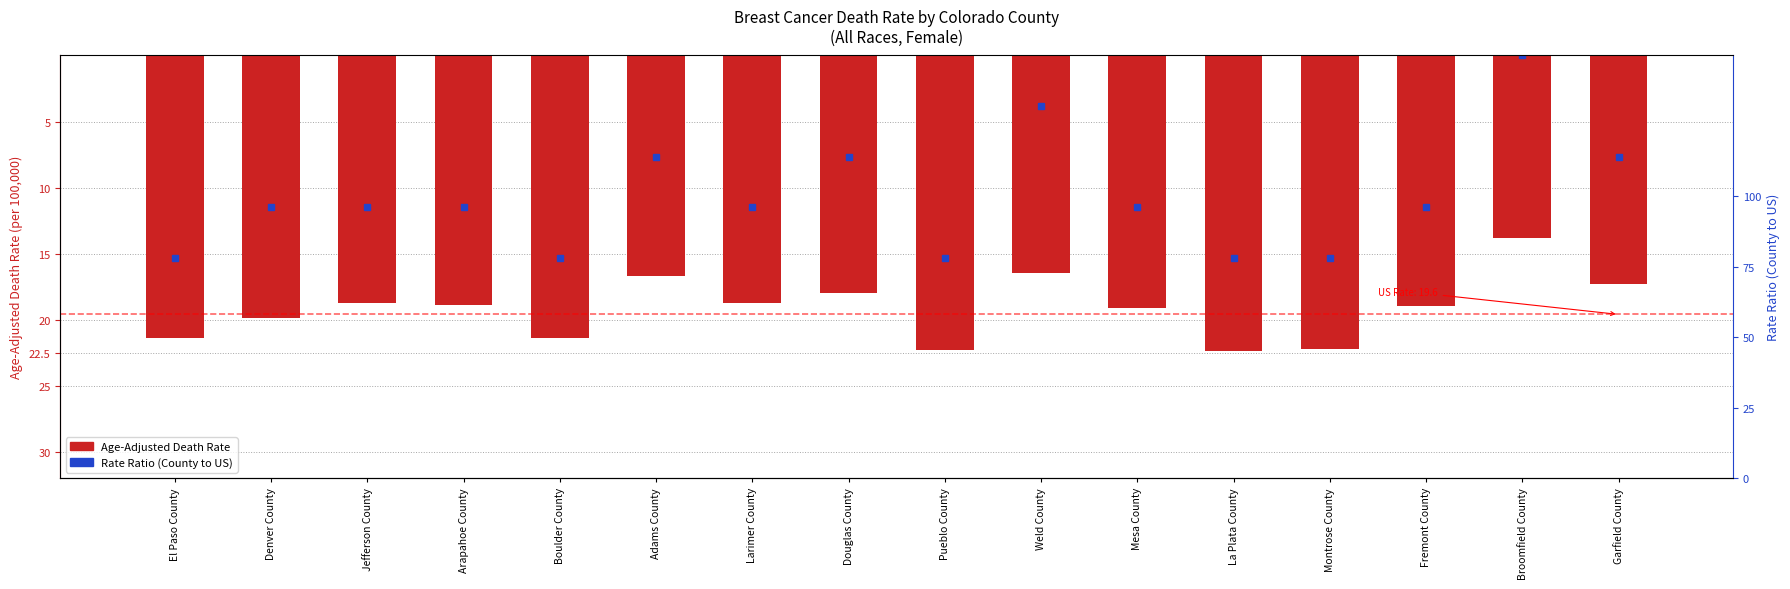

Between Douglas County and Boulder County, which is larger?

Douglas County